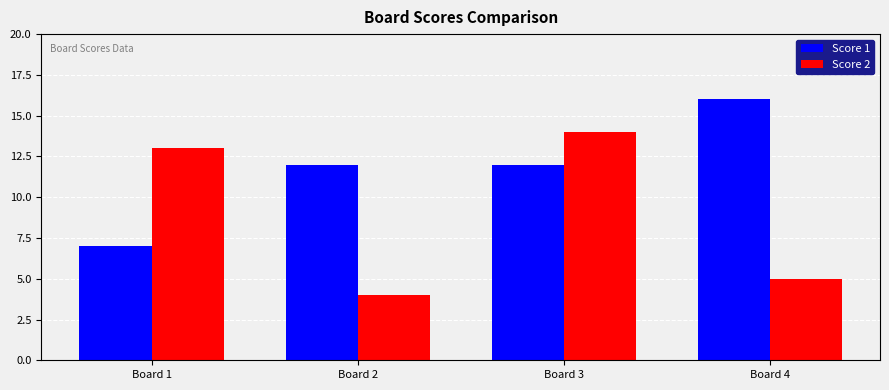

Rank the series at Board 1 from highest to lowest value.

Score 2, Score 1